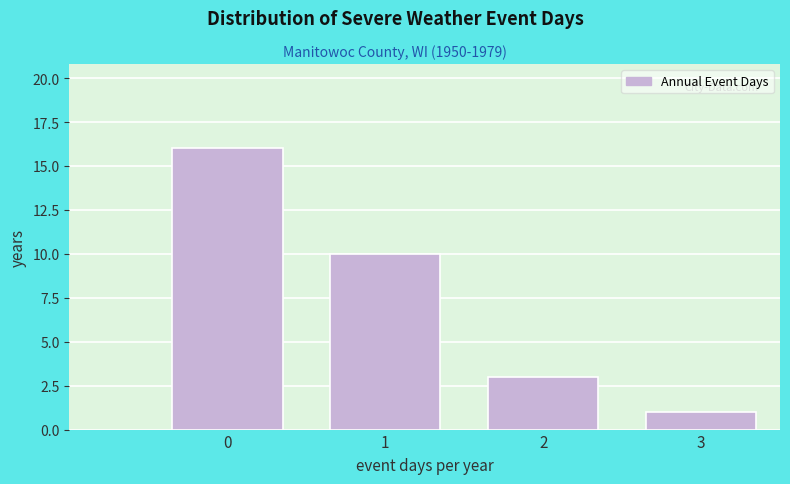

Reading left to right, list all the values displayed in this chart.

16	10	3	1